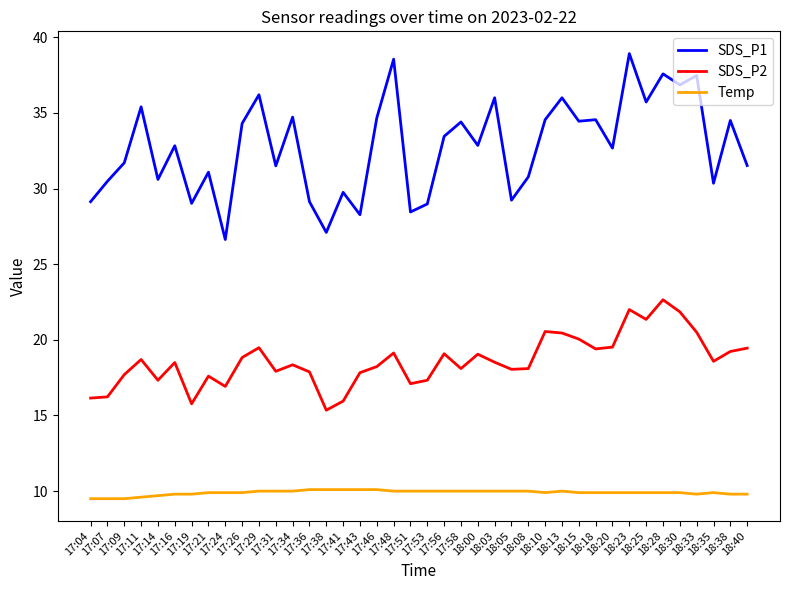

True or false: SDS_P2 and Temp intersect in this chart.

False